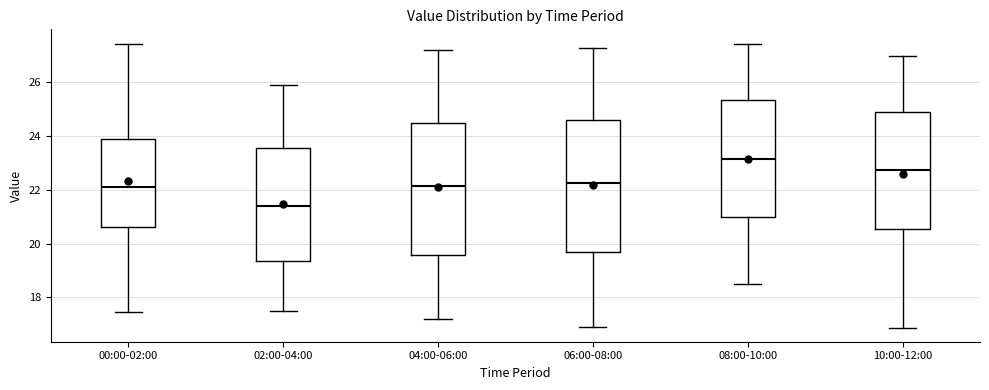

Reading left to right, read every box against the y-axis: the position of its median line, the range the box covers, and the ends of its whiskers. The values are not printed on the chart, so give them approximately, as read against the axis.

00:00-02:00: median 22.2, box 20.6 to 24.0, whiskers 17.4 to 27.4
02:00-04:00: median 21.4, box 19.4 to 23.6, whiskers 17.6 to 26.0
04:00-06:00: median 22.2, box 19.6 to 24.6, whiskers 17.2 to 27.2
06:00-08:00: median 22.2, box 19.6 to 24.6, whiskers 17.0 to 27.4
08:00-10:00: median 23.2, box 21.0 to 25.4, whiskers 18.6 to 27.4
10:00-12:00: median 22.8, box 20.6 to 25.0, whiskers 16.8 to 27.0